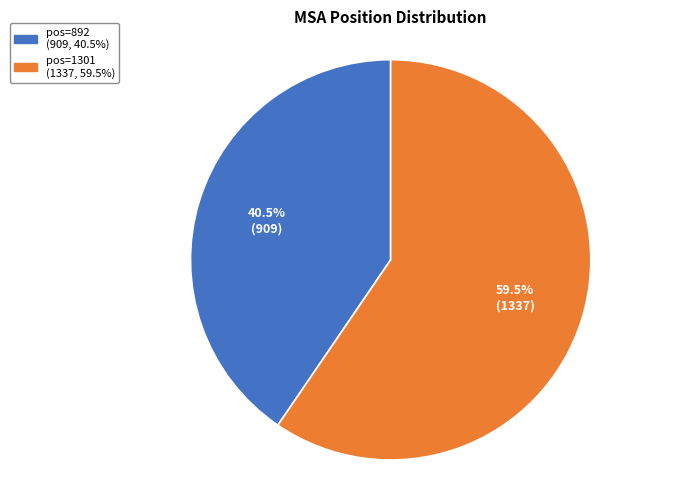

Which slice represents more than half of the pie?

pos=1301